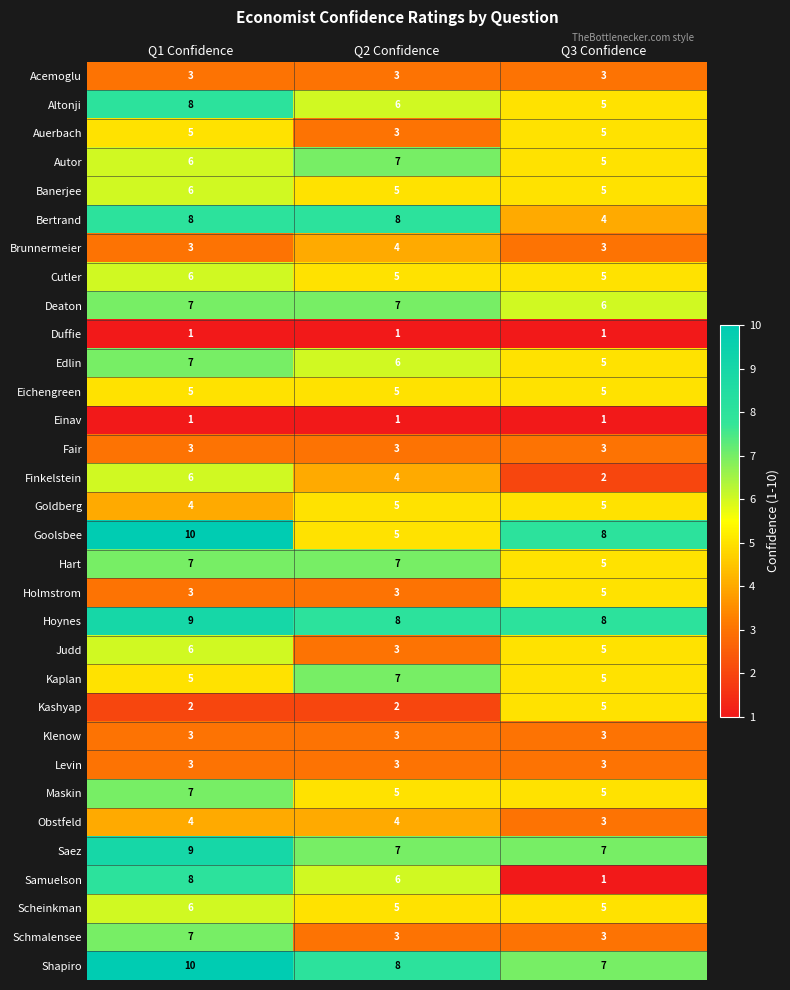

At which label does Goolsbee first exceed 8?

Q1 Confidence